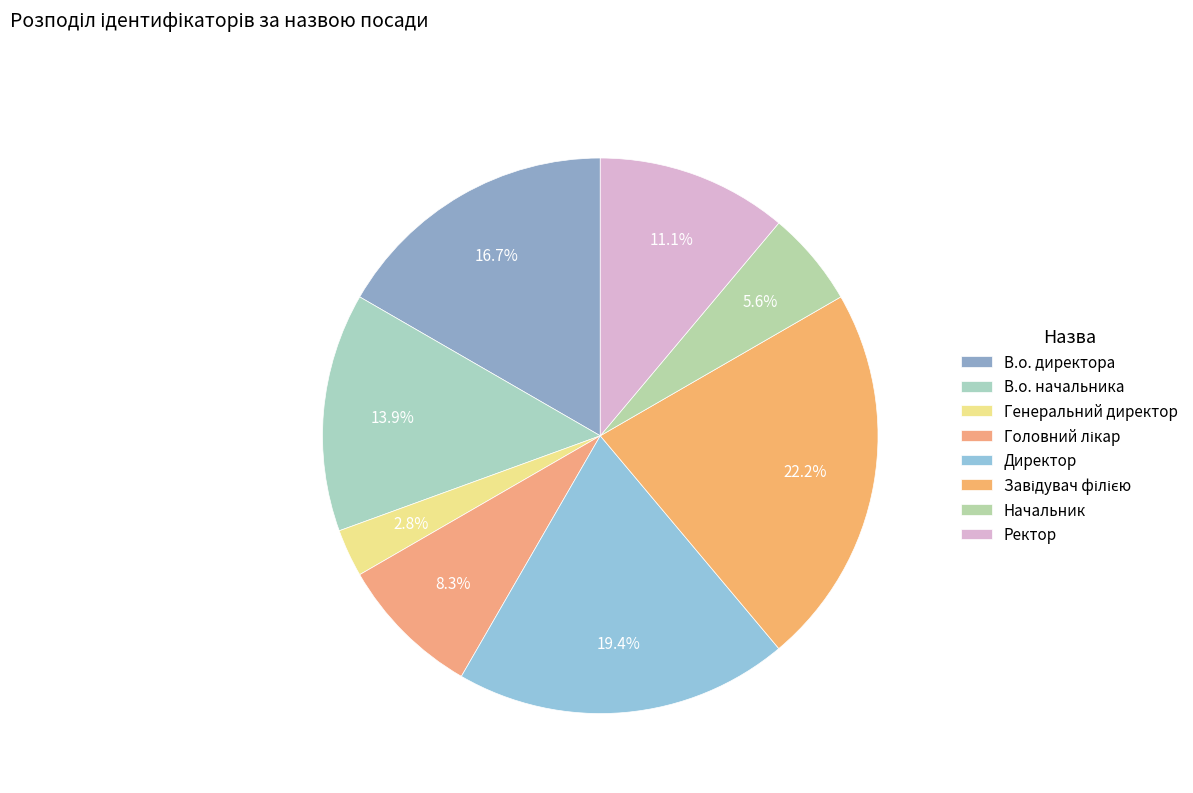

Which slice is the smallest?

Генеральний директор